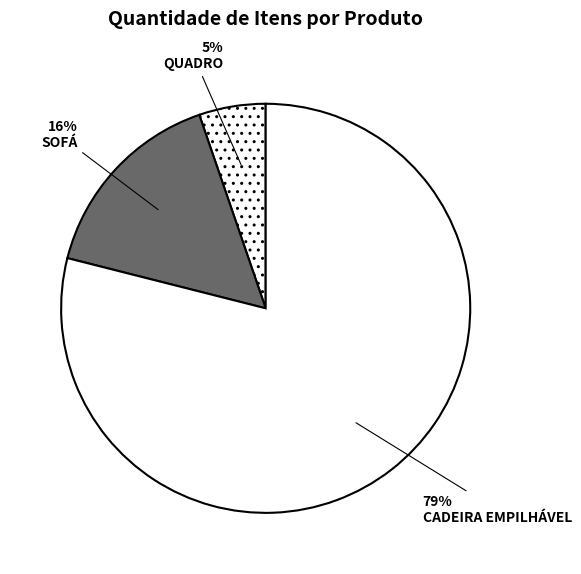

How many slices are in this pie chart?

3